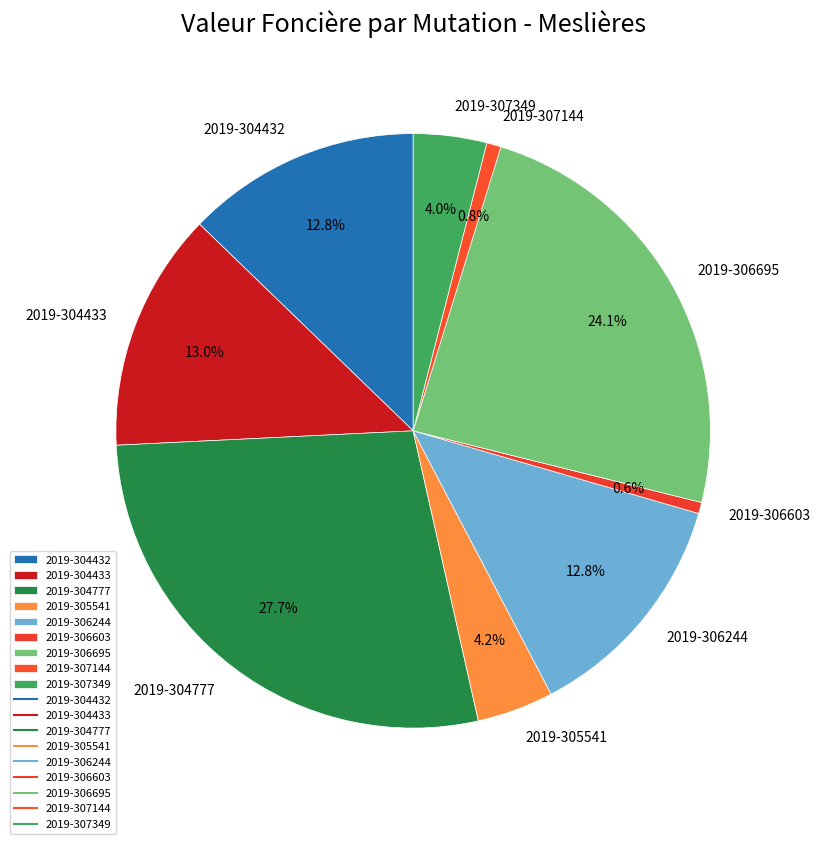

True or false: 2019-304432 accounts for 24% of the total.

False